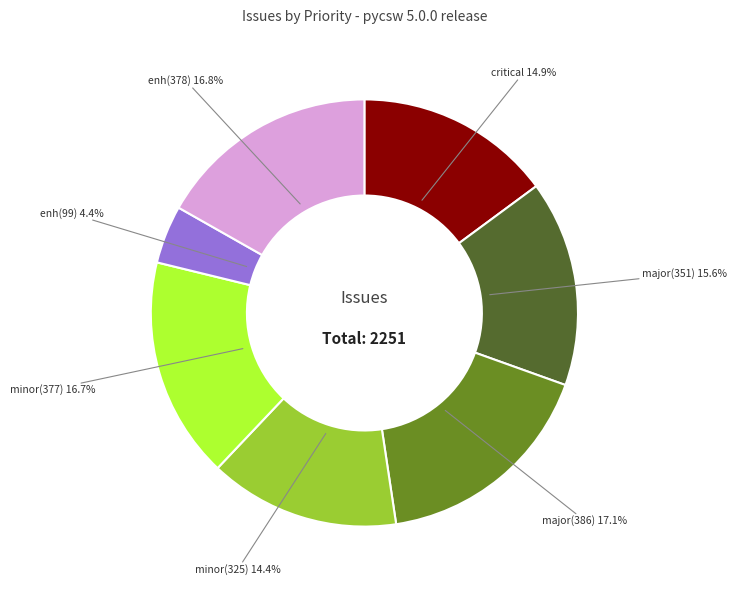

Does any single category account for the majority?

No